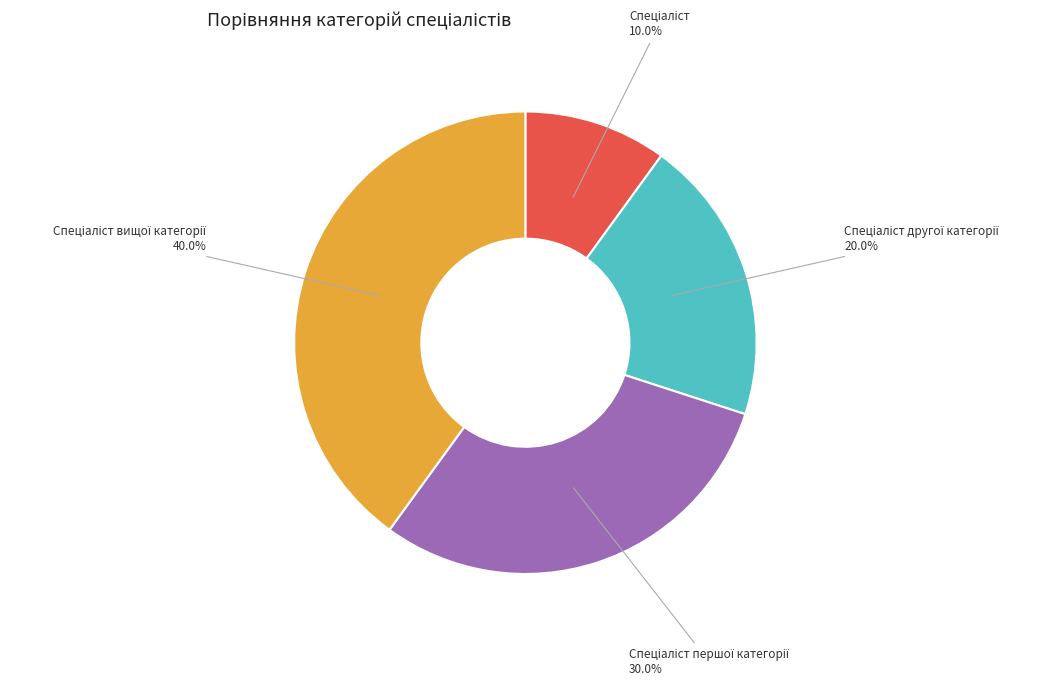

Does any single category account for the majority?

No